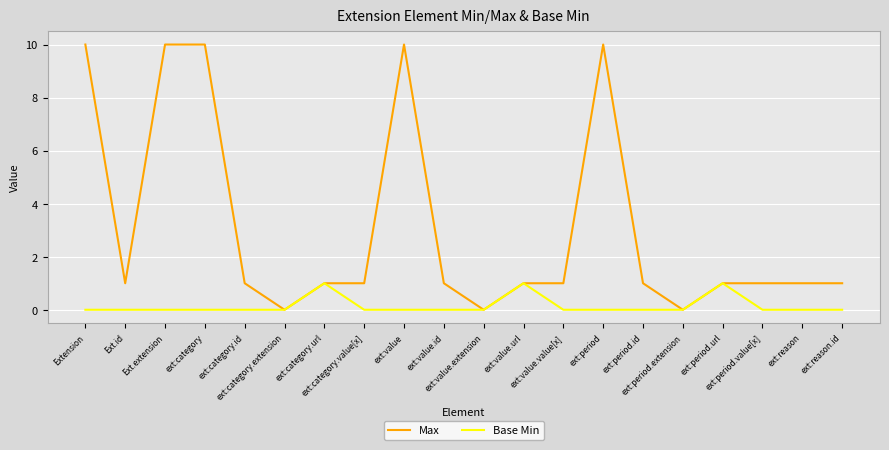

Reading left to right, transcribe all the data shown in this chart.

Max: Extension=10	Ext.id=1	Ext.extension=10	ext:category=10	ext:category.id=1	ext:category.extension=0	ext:category.url=1	ext:category.value[x]=1	ext:value=10	ext:value.id=1	ext:value.extension=0	ext:value.url=1	ext:value.value[x]=1	ext:period=10	ext:period.id=1	ext:period.extension=0	ext:period.url=1	ext:period.value[x]=1	ext:reason=1	ext:reason.id=1
Base Min: Extension=0	Ext.id=0	Ext.extension=0	ext:category=0	ext:category.id=0	ext:category.extension=0	ext:category.url=1	ext:category.value[x]=0	ext:value=0	ext:value.id=0	ext:value.extension=0	ext:value.url=1	ext:value.value[x]=0	ext:period=0	ext:period.id=0	ext:period.extension=0	ext:period.url=1	ext:period.value[x]=0	ext:reason=0	ext:reason.id=0